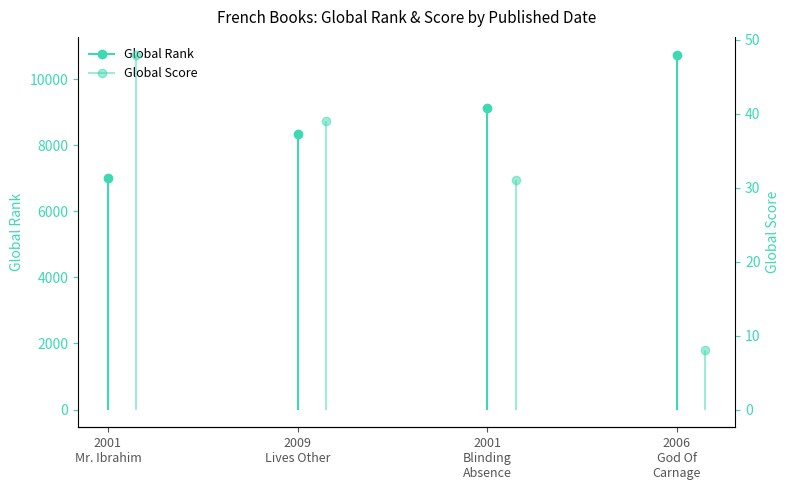

Which label corresponds to the smallest value in the chart?

2006 (God Of Carnage)